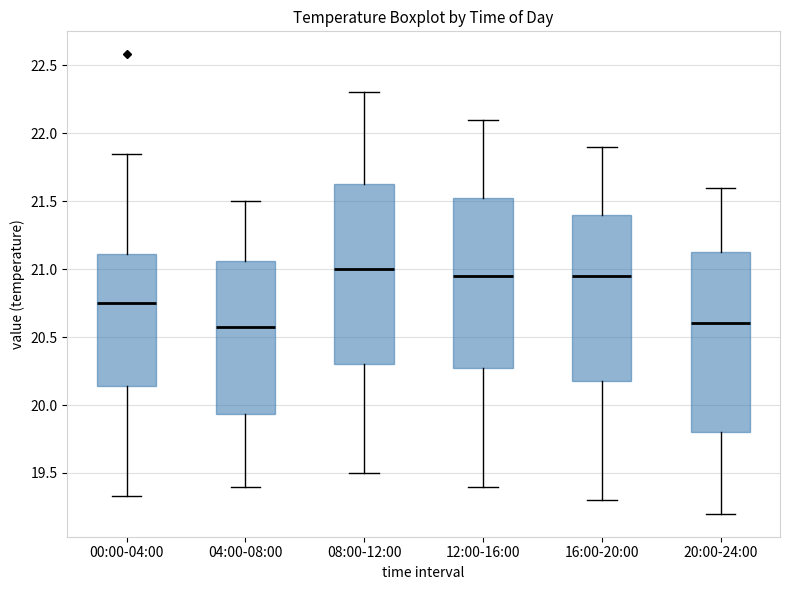

Reading left to right, transcribe this box plot: for each box, give where its median line is, the range the box spans, and where its two whiskers end, as read against the y-axis. The values are not printed on the chart, so give them approximately, as read against the axis.

00:00-04:00: median 20.75, box 20.15 to 21.10, whiskers 19.35 to 21.85
04:00-08:00: median 20.60, box 19.95 to 21.05, whiskers 19.40 to 21.50
08:00-12:00: median 21.00, box 20.30 to 21.65, whiskers 19.50 to 22.30
12:00-16:00: median 20.95, box 20.30 to 21.55, whiskers 19.40 to 22.10
16:00-20:00: median 20.95, box 20.20 to 21.40, whiskers 19.30 to 21.90
20:00-24:00: median 20.60, box 19.80 to 21.15, whiskers 19.20 to 21.60